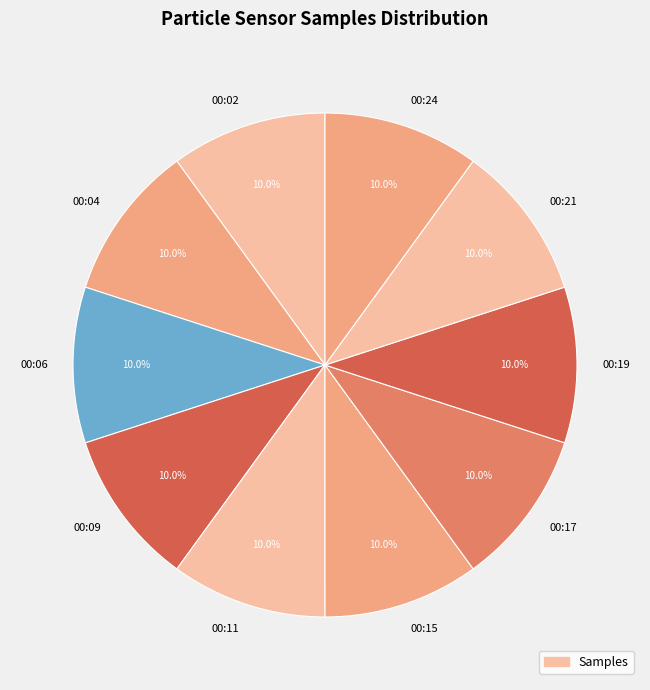

To the nearest percent, what percentage of the pie is 00:09?

10%